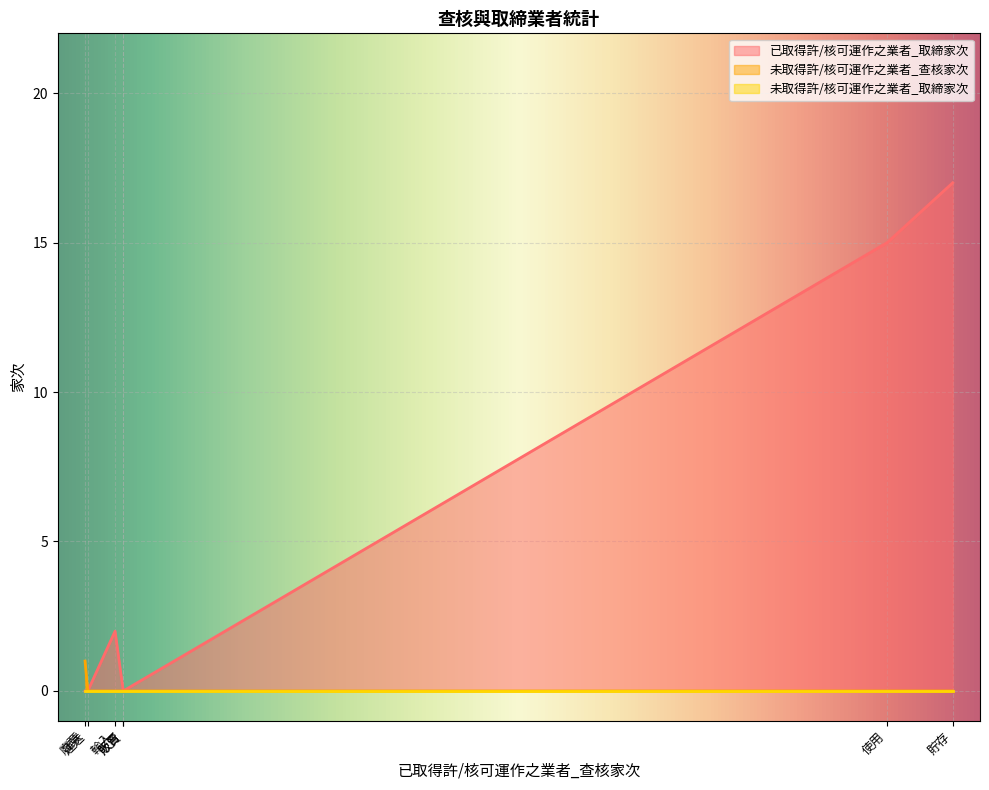

Which series has the largest total across all categories?

已取得許/核可運作之業者_取締家次